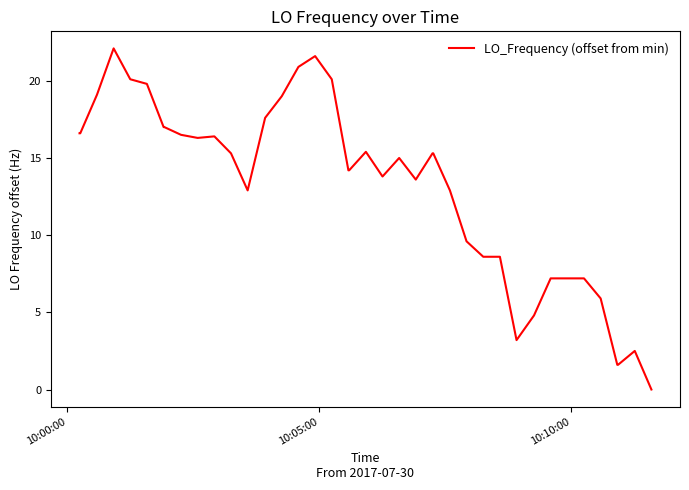

What is the maximum value shown in the chart?

22.1